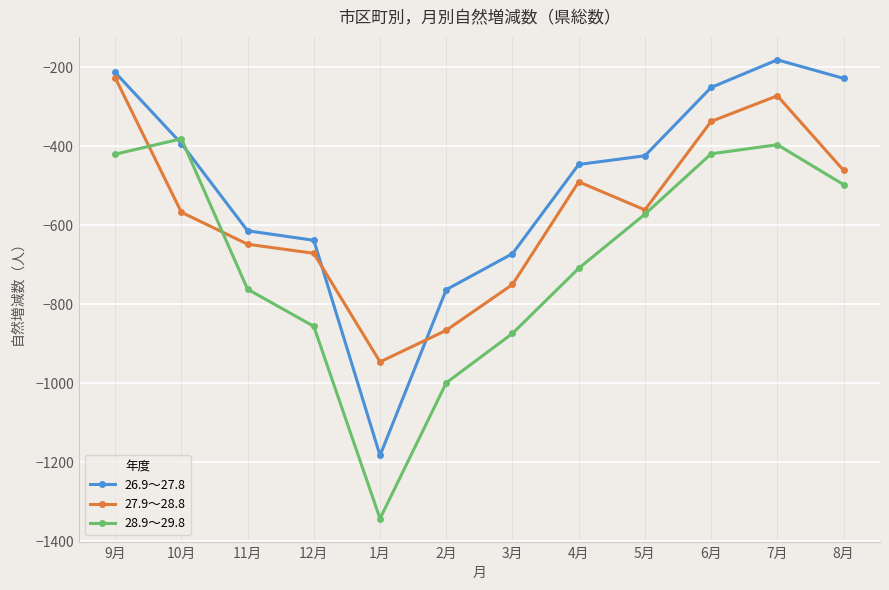

How many interior local valleys does the 26.9～27.8 series have?

1